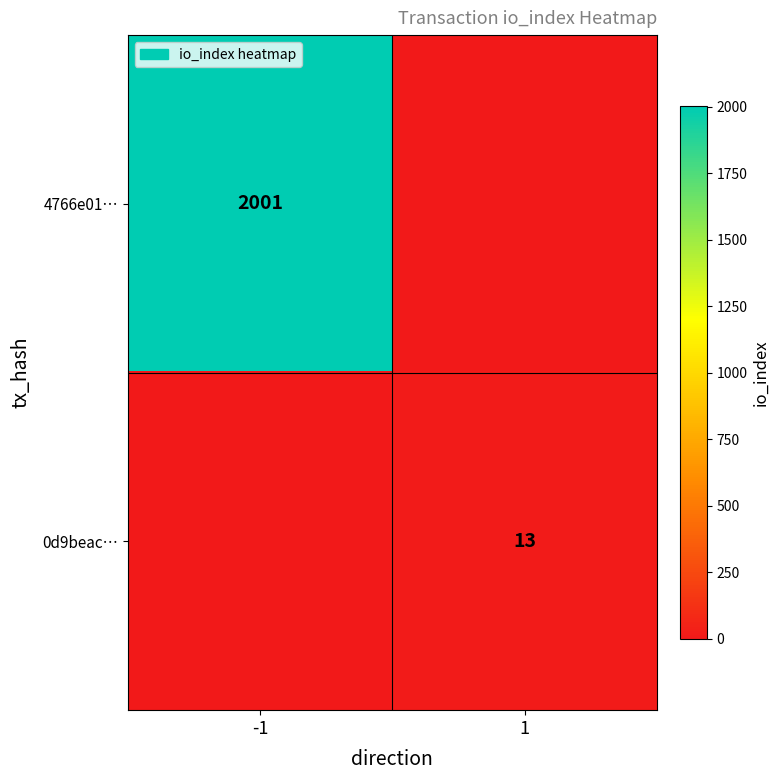

The value of 0d9beac… at 1 is 13. True or false?

True